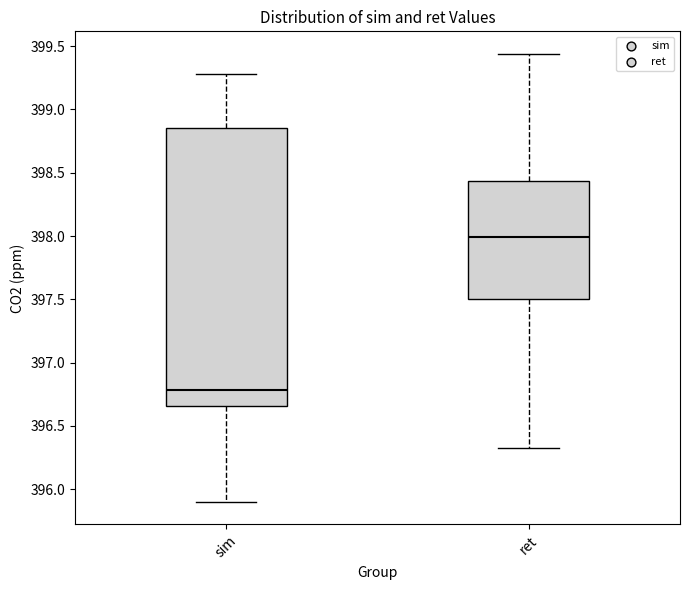

Reading left to right, transcribe this box plot: for each box, give where its median line is, the range the box spans, and where its two whiskers end, as read against the y-axis. The values are not printed on the chart, so give them approximately, as read against the axis.

sim: median 396.80, box 396.65 to 398.85, whiskers 395.90 to 399.30
ret: median 398.00, box 397.50 to 398.45, whiskers 396.30 to 399.45